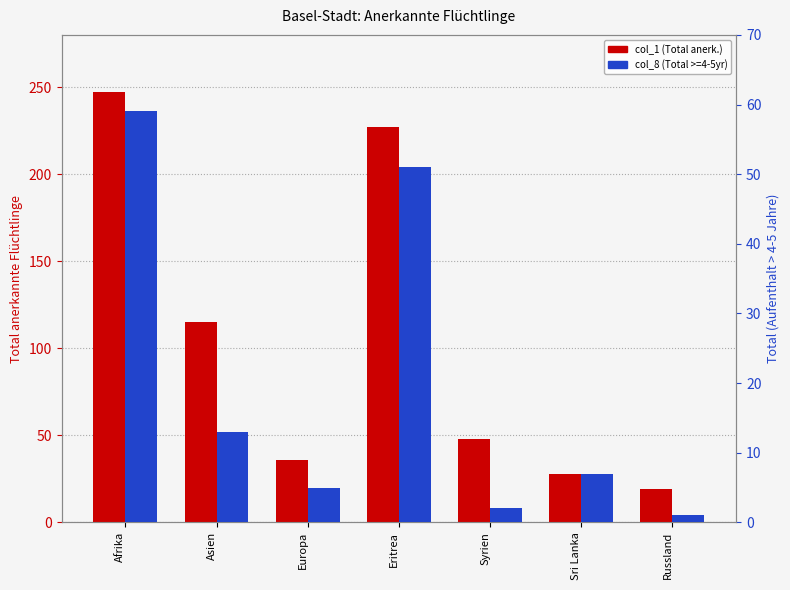

Reading left to right, extract all data points from this chart.

col_1 (Total anerk.): Afrika=247	Asien=115	Europa=36	Eritrea=227	Syrien=48	Sri Lanka=28	Russland=19
col_8 (Total >=4-5yr): Afrika=59	Asien=13	Europa=5	Eritrea=51	Syrien=2	Sri Lanka=7	Russland=1